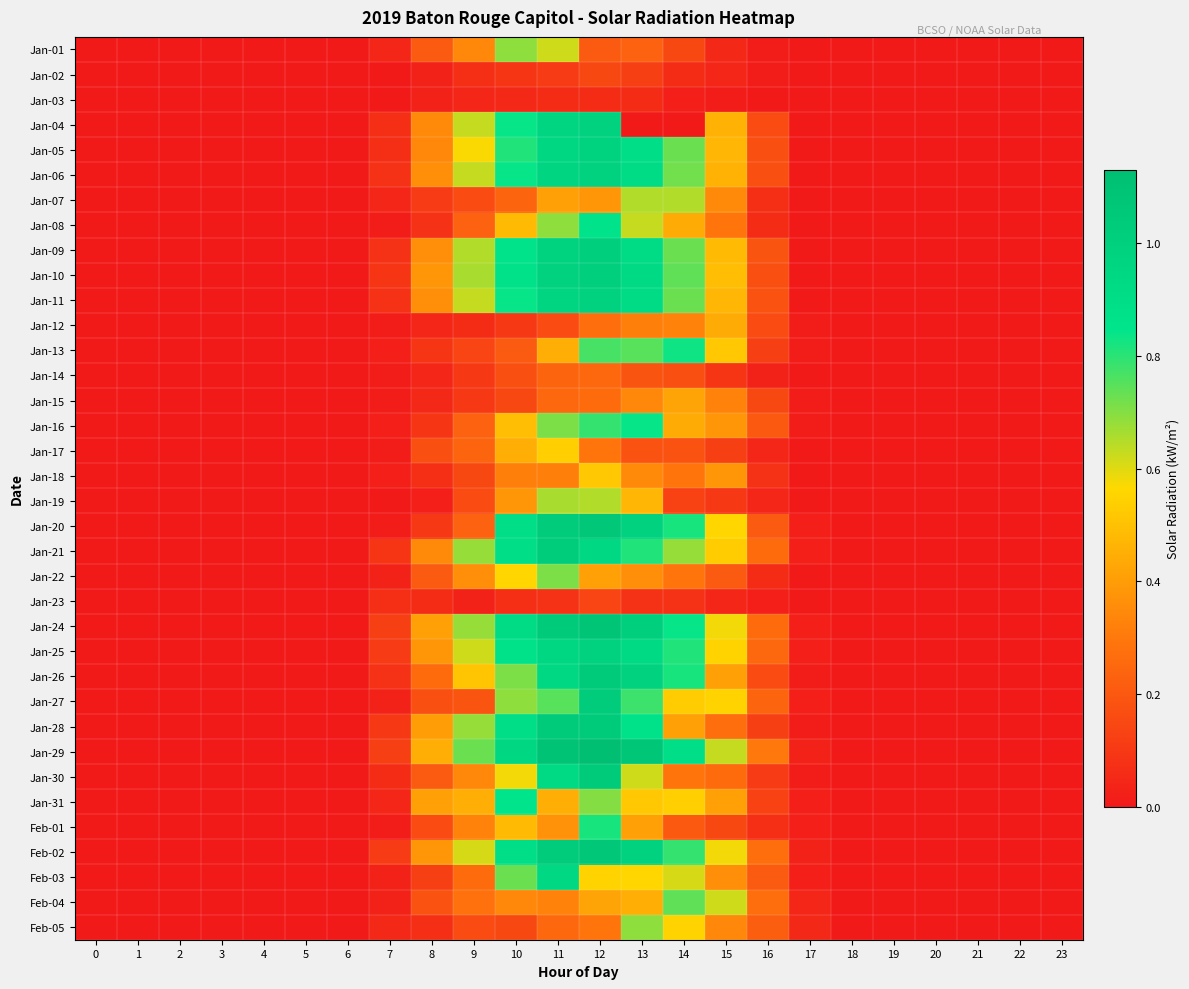

Reading right to left, transcribe all the data shown in this chart.

Jan-01: 23=0.0	22=0.0	21=0.0	20=0.0	19=0.0	18=0.0	17=0.0	16=0.0	15=0.1	14=0.1	13=0.2	12=0.2	11=0.6	10=0.7	9=0.3	8=0.2	7=0.0	6=0.0	5=0.0	4=0.0	3=0.0	2=0.0	1=0.0	0=0.0
Jan-02: 23=0.0	22=0.0	21=0.0	20=0.0	19=0.0	18=0.0	17=0.0	16=0.0	15=0.0	14=0.1	13=0.1	12=0.1	11=0.1	10=0.1	9=0.1	8=0.0	7=0.0	6=0.0	5=0.0	4=0.0	3=0.0	2=0.0	1=0.0	0=0.0
Jan-03: 23=0.0	22=0.0	21=0.0	20=0.0	19=0.0	18=0.0	17=0.0	16=0.0	15=0.0	14=0.0	13=0.1	12=0.1	11=0.1	10=0.1	9=0.0	8=0.0	7=0.0	6=0.0	5=0.0	4=0.0	3=0.0	2=0.0	1=0.0	0=0.0
Jan-04: 23=0.0	22=0.0	21=0.0	20=0.0	19=0.0	18=0.0	17=0.0	16=0.2	15=0.5	14=0.0	13=0.0	12=1.0	11=1.0	10=0.8	9=0.6	8=0.3	7=0.1	6=0.0	5=0.0	4=0.0	3=0.0	2=0.0	1=0.0	0=0.0
Jan-05: 23=0.0	22=0.0	21=0.0	20=0.0	19=0.0	18=0.0	17=0.0	16=0.2	15=0.5	14=0.7	13=0.9	12=1.0	11=0.9	10=0.8	9=0.6	8=0.3	7=0.1	6=0.0	5=0.0	4=0.0	3=0.0	2=0.0	1=0.0	0=0.0
Jan-06: 23=0.0	22=0.0	21=0.0	20=0.0	19=0.0	18=0.0	17=0.0	16=0.2	15=0.5	14=0.7	13=0.9	12=1.0	11=1.0	10=0.8	9=0.6	8=0.4	7=0.1	6=0.0	5=0.0	4=0.0	3=0.0	2=0.0	1=0.0	0=0.0
Jan-07: 23=0.0	22=0.0	21=0.0	20=0.0	19=0.0	18=0.0	17=0.0	16=0.1	15=0.3	14=0.7	13=0.7	12=0.4	11=0.4	10=0.2	9=0.2	8=0.1	7=0.0	6=0.0	5=0.0	4=0.0	3=0.0	2=0.0	1=0.0	0=0.0
Jan-08: 23=0.0	22=0.0	21=0.0	20=0.0	19=0.0	18=0.0	17=0.0	16=0.1	15=0.3	14=0.4	13=0.6	12=0.9	11=0.7	10=0.5	9=0.2	8=0.1	7=0.0	6=0.0	5=0.0	4=0.0	3=0.0	2=0.0	1=0.0	0=0.0
Jan-09: 23=0.0	22=0.0	21=0.0	20=0.0	19=0.0	18=0.0	17=0.0	16=0.2	15=0.5	14=0.7	13=0.9	12=1.0	11=1.0	10=0.9	9=0.7	8=0.4	7=0.1	6=0.0	5=0.0	4=0.0	3=0.0	2=0.0	1=0.0	0=0.0
Jan-10: 23=0.0	22=0.0	21=0.0	20=0.0	19=0.0	18=0.0	17=0.0	16=0.2	15=0.5	14=0.7	13=0.9	12=1.0	11=1.0	10=0.9	9=0.7	8=0.4	7=0.1	6=0.0	5=0.0	4=0.0	3=0.0	2=0.0	1=0.0	0=0.0
Jan-11: 23=0.0	22=0.0	21=0.0	20=0.0	19=0.0	18=0.0	17=0.0	16=0.2	15=0.5	14=0.7	13=0.9	12=1.0	11=1.0	10=0.8	9=0.6	8=0.4	7=0.1	6=0.0	5=0.0	4=0.0	3=0.0	2=0.0	1=0.0	0=0.0
Jan-12: 23=0.0	22=0.0	21=0.0	20=0.0	19=0.0	18=0.0	17=0.0	16=0.2	15=0.4	14=0.3	13=0.3	12=0.3	11=0.2	10=0.1	9=0.1	8=0.0	7=0.0	6=0.0	5=0.0	4=0.0	3=0.0	2=0.0	1=0.0	0=0.0
Jan-13: 23=0.0	22=0.0	21=0.0	20=0.0	19=0.0	18=0.0	17=0.0	16=0.1	15=0.5	14=0.8	13=0.8	12=0.8	11=0.5	10=0.2	9=0.1	8=0.1	7=0.0	6=0.0	5=0.0	4=0.0	3=0.0	2=0.0	1=0.0	0=0.0
Jan-14: 23=0.0	22=0.0	21=0.0	20=0.0	19=0.0	18=0.0	17=0.0	16=0.0	15=0.1	14=0.2	13=0.2	12=0.2	11=0.2	10=0.2	9=0.1	8=0.0	7=0.0	6=0.0	5=0.0	4=0.0	3=0.0	2=0.0	1=0.0	0=0.0
Jan-15: 23=0.0	22=0.0	21=0.0	20=0.0	19=0.0	18=0.0	17=0.0	16=0.1	15=0.3	14=0.4	13=0.3	12=0.3	11=0.2	10=0.1	9=0.1	8=0.1	7=0.0	6=0.0	5=0.0	4=0.0	3=0.0	2=0.0	1=0.0	0=0.0
Jan-16: 23=0.0	22=0.0	21=0.0	20=0.0	19=0.0	18=0.0	17=0.0	16=0.2	15=0.4	14=0.4	13=0.8	12=0.8	11=0.7	10=0.5	9=0.2	8=0.1	7=0.0	6=0.0	5=0.0	4=0.0	3=0.0	2=0.0	1=0.0	0=0.0
Jan-17: 23=0.0	22=0.0	21=0.0	20=0.0	19=0.0	18=0.0	17=0.0	16=0.0	15=0.1	14=0.2	13=0.2	12=0.3	11=0.5	10=0.5	9=0.2	8=0.2	7=0.0	6=0.0	5=0.0	4=0.0	3=0.0	2=0.0	1=0.0	0=0.0
Jan-18: 23=0.0	22=0.0	21=0.0	20=0.0	19=0.0	18=0.0	17=0.0	16=0.1	15=0.4	14=0.3	13=0.3	12=0.5	11=0.3	10=0.3	9=0.1	8=0.1	7=0.0	6=0.0	5=0.0	4=0.0	3=0.0	2=0.0	1=0.0	0=0.0
Jan-19: 23=0.0	22=0.0	21=0.0	20=0.0	19=0.0	18=0.0	17=0.0	16=0.0	15=0.1	14=0.1	13=0.5	12=0.7	11=0.7	10=0.4	9=0.2	8=0.0	7=0.0	6=0.0	5=0.0	4=0.0	3=0.0	2=0.0	1=0.0	0=0.0
Jan-20: 23=0.0	22=0.0	21=0.0	20=0.0	19=0.0	18=0.0	17=0.0	16=0.2	15=0.6	14=0.8	13=1.0	12=1.1	11=1.0	10=0.9	9=0.2	8=0.1	7=0.0	6=0.0	5=0.0	4=0.0	3=0.0	2=0.0	1=0.0	0=0.0
Jan-21: 23=0.0	22=0.0	21=0.0	20=0.0	19=0.0	18=0.0	17=0.0	16=0.3	15=0.5	14=0.7	13=0.8	12=0.9	11=1.0	10=0.9	9=0.7	8=0.3	7=0.1	6=0.0	5=0.0	4=0.0	3=0.0	2=0.0	1=0.0	0=0.0
Jan-22: 23=0.0	22=0.0	21=0.0	20=0.0	19=0.0	18=0.0	17=0.0	16=0.1	15=0.2	14=0.3	13=0.4	12=0.4	11=0.7	10=0.6	9=0.4	8=0.2	7=0.0	6=0.0	5=0.0	4=0.0	3=0.0	2=0.0	1=0.0	0=0.0
Jan-23: 23=0.0	22=0.0	21=0.0	20=0.0	19=0.0	18=0.0	17=0.0	16=0.0	15=0.0	14=0.1	13=0.1	12=0.1	11=0.1	10=0.1	9=0.0	8=0.1	7=0.1	6=0.0	5=0.0	4=0.0	3=0.0	2=0.0	1=0.0	0=0.0
Jan-24: 23=0.0	22=0.0	21=0.0	20=0.0	19=0.0	18=0.0	17=0.0	16=0.3	15=0.6	14=0.8	13=1.0	12=1.1	11=1.0	10=0.9	9=0.7	8=0.4	7=0.1	6=0.0	5=0.0	4=0.0	3=0.0	2=0.0	1=0.0	0=0.0
Jan-25: 23=0.0	22=0.0	21=0.0	20=0.0	19=0.0	18=0.0	17=0.0	16=0.2	15=0.6	14=0.8	13=0.9	12=1.0	11=0.9	10=0.9	9=0.6	8=0.4	7=0.1	6=0.0	5=0.0	4=0.0	3=0.0	2=0.0	1=0.0	0=0.0
Jan-26: 23=0.0	22=0.0	21=0.0	20=0.0	19=0.0	18=0.0	17=0.0	16=0.2	15=0.4	14=0.8	13=1.0	12=1.0	11=0.9	10=0.7	9=0.5	8=0.3	7=0.1	6=0.0	5=0.0	4=0.0	3=0.0	2=0.0	1=0.0	0=0.0
Jan-27: 23=0.0	22=0.0	21=0.0	20=0.0	19=0.0	18=0.0	17=0.0	16=0.2	15=0.6	14=0.5	13=0.8	12=1.0	11=0.8	10=0.7	9=0.2	8=0.2	7=0.0	6=0.0	5=0.0	4=0.0	3=0.0	2=0.0	1=0.0	0=0.0
Jan-28: 23=0.0	22=0.0	21=0.0	20=0.0	19=0.0	18=0.0	17=0.0	16=0.1	15=0.3	14=0.4	13=0.9	12=1.0	11=1.0	10=0.9	9=0.7	8=0.4	7=0.1	6=0.0	5=0.0	4=0.0	3=0.0	2=0.0	1=0.0	0=0.0
Jan-29: 23=0.0	22=0.0	21=0.0	20=0.0	19=0.0	18=0.0	17=0.0	16=0.3	15=0.6	14=0.9	13=1.1	12=1.1	11=1.1	10=0.9	9=0.7	8=0.5	7=0.1	6=0.0	5=0.0	4=0.0	3=0.0	2=0.0	1=0.0	0=0.0
Jan-30: 23=0.0	22=0.0	21=0.0	20=0.0	19=0.0	18=0.0	17=0.0	16=0.1	15=0.3	14=0.3	13=0.6	12=1.0	11=0.9	10=0.6	9=0.3	8=0.2	7=0.1	6=0.0	5=0.0	4=0.0	3=0.0	2=0.0	1=0.0	0=0.0
Jan-31: 23=0.0	22=0.0	21=0.0	20=0.0	19=0.0	18=0.0	17=0.0	16=0.1	15=0.4	14=0.5	13=0.5	12=0.7	11=0.5	10=0.8	9=0.5	8=0.4	7=0.0	6=0.0	5=0.0	4=0.0	3=0.0	2=0.0	1=0.0	0=0.0
Feb-01: 23=0.0	22=0.0	21=0.0	20=0.0	19=0.0	18=0.0	17=0.0	16=0.1	15=0.1	14=0.2	13=0.4	12=0.8	11=0.4	10=0.5	9=0.3	8=0.2	7=0.0	6=0.0	5=0.0	4=0.0	3=0.0	2=0.0	1=0.0	0=0.0
Feb-02: 23=0.0	22=0.0	21=0.0	20=0.0	19=0.0	18=0.0	17=0.0	16=0.3	15=0.6	14=0.8	13=1.0	12=1.1	11=1.0	10=0.9	9=0.6	8=0.4	7=0.1	6=0.0	5=0.0	4=0.0	3=0.0	2=0.0	1=0.0	0=0.0
Feb-03: 23=0.0	22=0.0	21=0.0	20=0.0	19=0.0	18=0.0	17=0.0	16=0.2	15=0.4	14=0.6	13=0.6	12=0.6	11=0.9	10=0.7	9=0.3	8=0.1	7=0.0	6=0.0	5=0.0	4=0.0	3=0.0	2=0.0	1=0.0	0=0.0
Feb-04: 23=0.0	22=0.0	21=0.0	20=0.0	19=0.0	18=0.0	17=0.0	16=0.3	15=0.6	14=0.7	13=0.5	12=0.4	11=0.3	10=0.3	9=0.3	8=0.2	7=0.0	6=0.0	5=0.0	4=0.0	3=0.0	2=0.0	1=0.0	0=0.0
Feb-05: 23=0.0	22=0.0	21=0.0	20=0.0	19=0.0	18=0.0	17=0.1	16=0.2	15=0.3	14=0.6	13=0.7	12=0.3	11=0.2	10=0.1	9=0.2	8=0.1	7=0.1	6=0.0	5=0.0	4=0.0	3=0.0	2=0.0	1=0.0	0=0.0